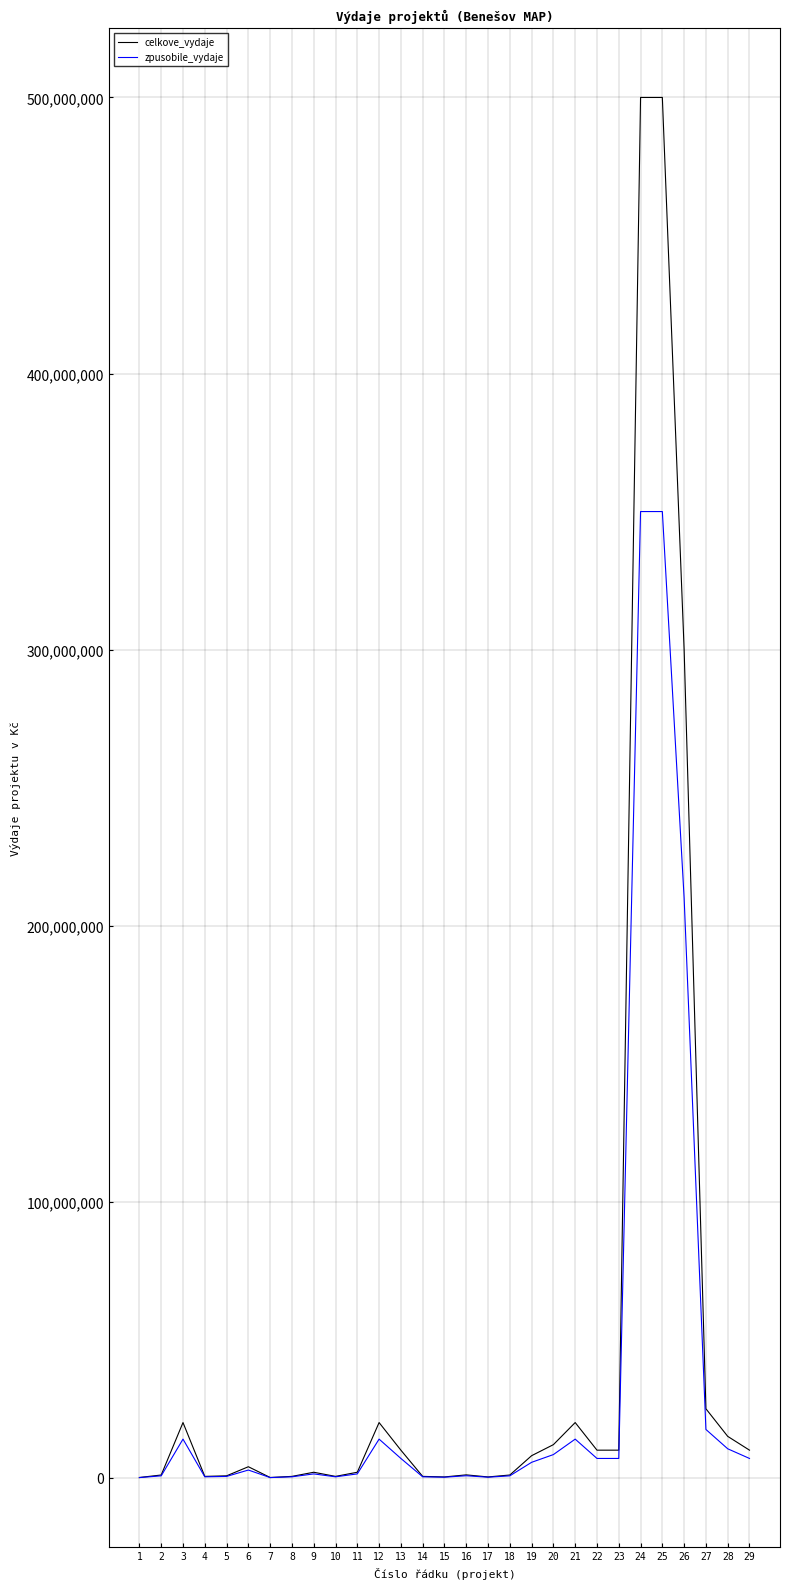

What is the maximum value shown in the chart?

500000000